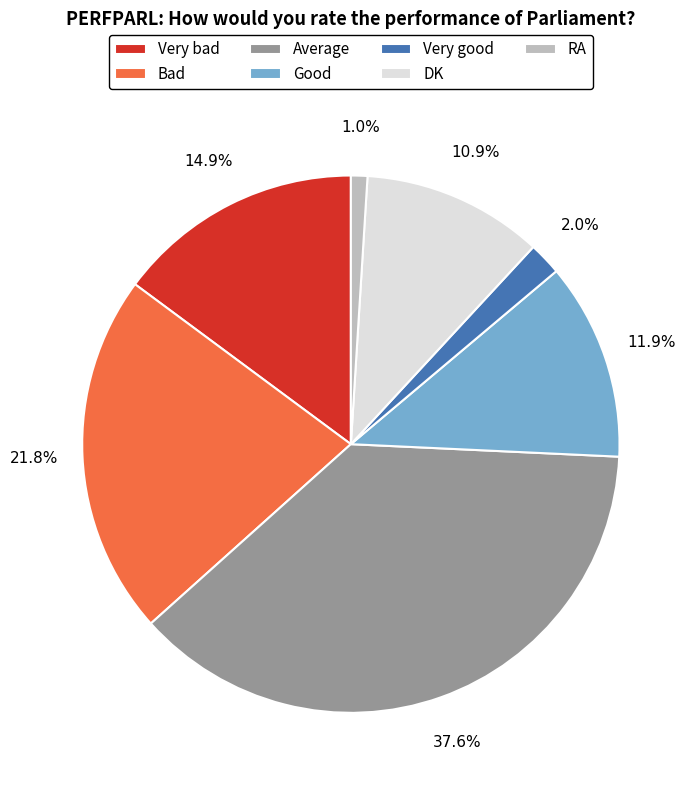

Is it true that RA is 7% of the pie?

False